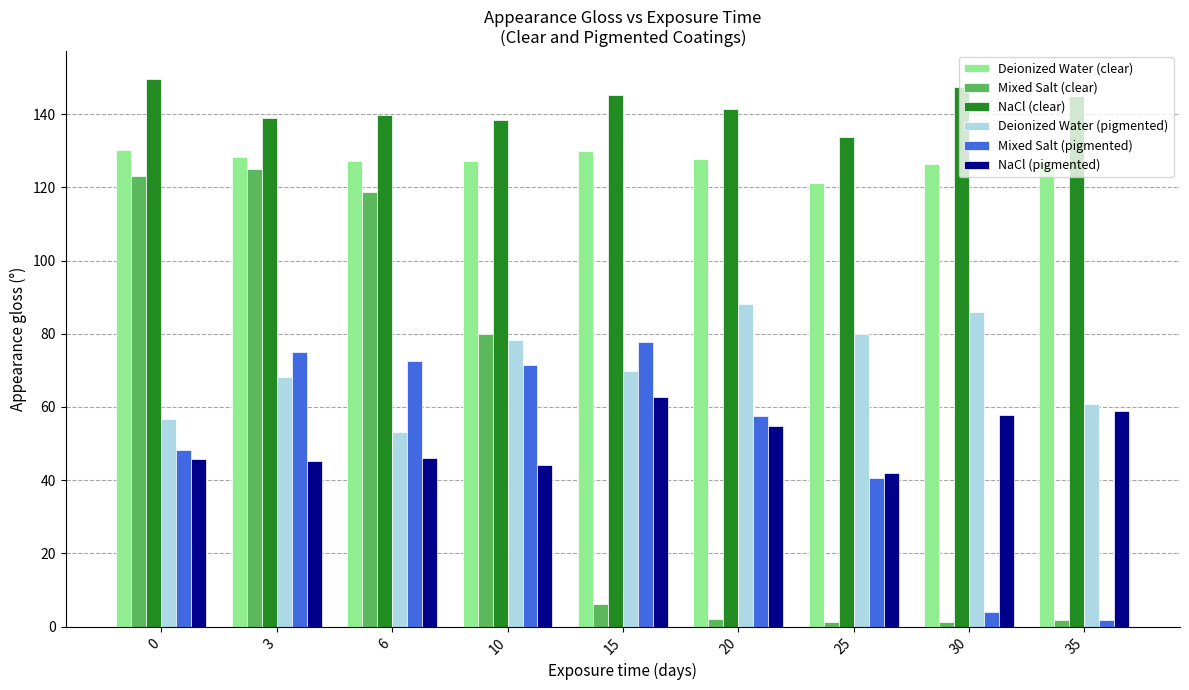

Where does the Deionized Water (pigmented) series first go above 69?

10